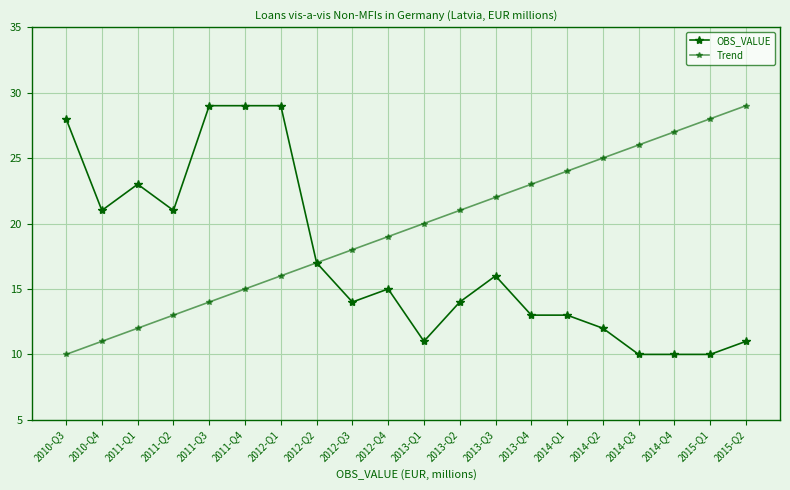

Between 2011-Q4 and 2012-Q4, which series saw the biggest shift?

OBS_VALUE